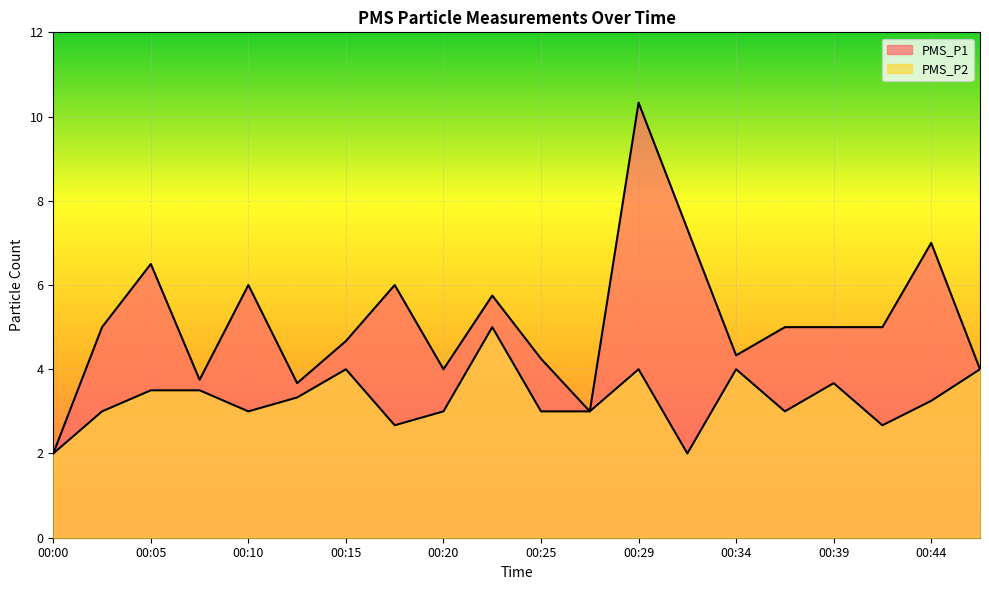

At 00:29, list the series in order from largest to smallest.

PMS_P1, PMS_P2